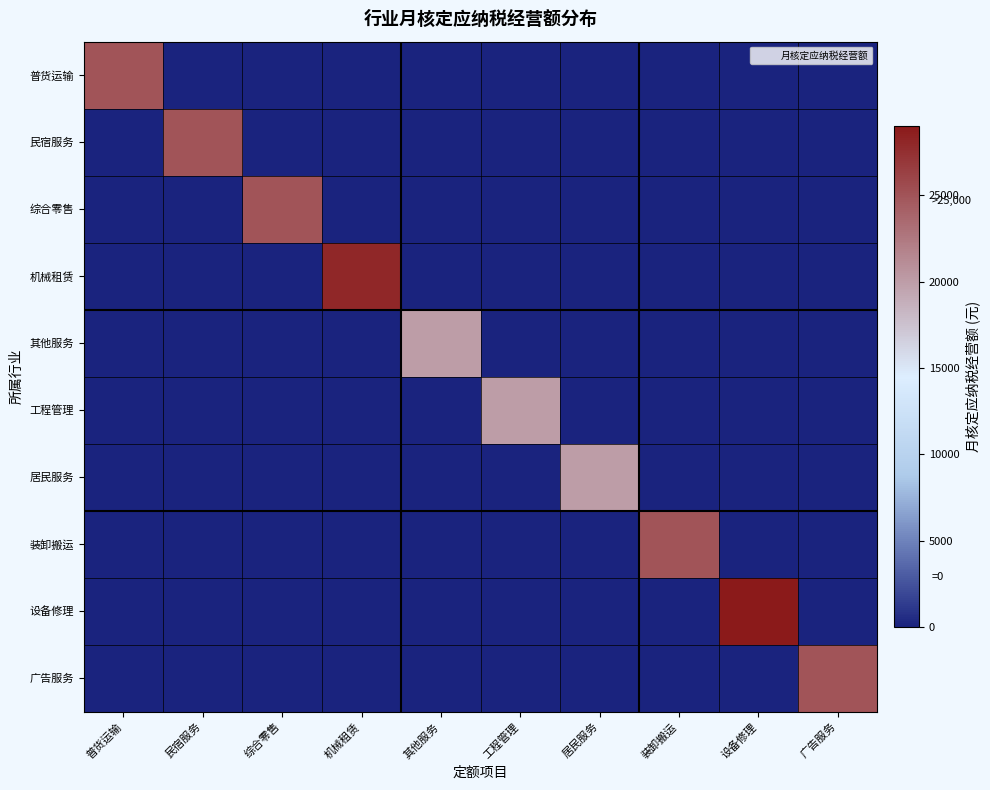

Rank the series by their maximum value, from lowest to highest.

其他服务, 工程管理, 居民服务, 普货运输, 民宿服务, 综合零售, 装卸搬运, 广告服务, 机械租赁, 设备修理